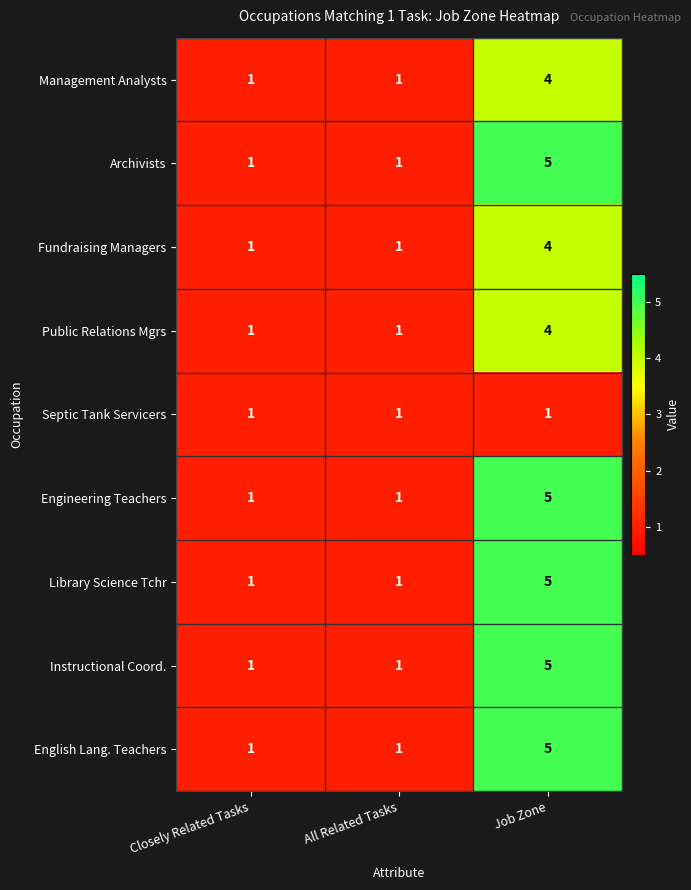

What is the total value across all series at Closely Related Tasks?

9